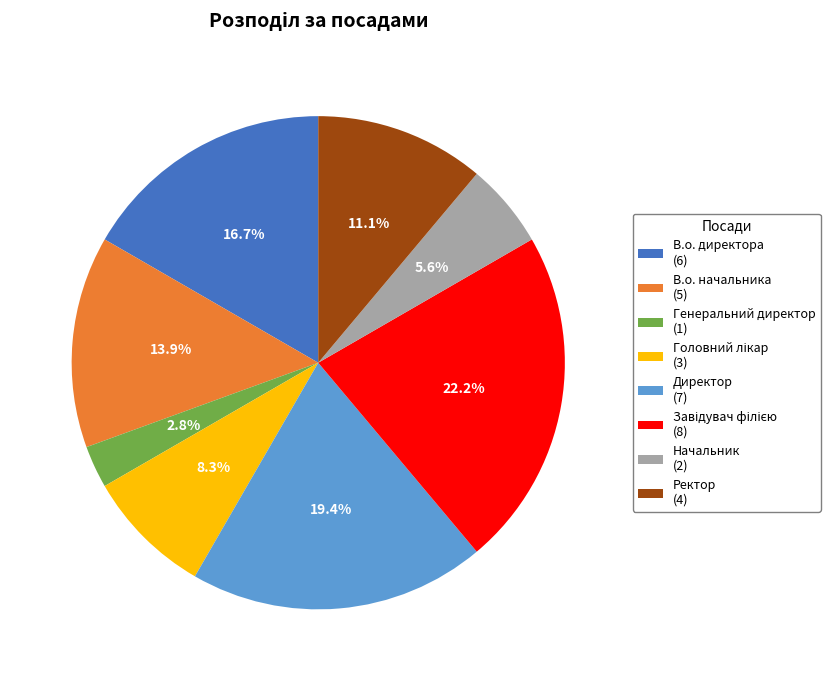

Approximately how many times larger is the value at В.о. начальника (5) compared to Генеральний директор (1)?

5.0